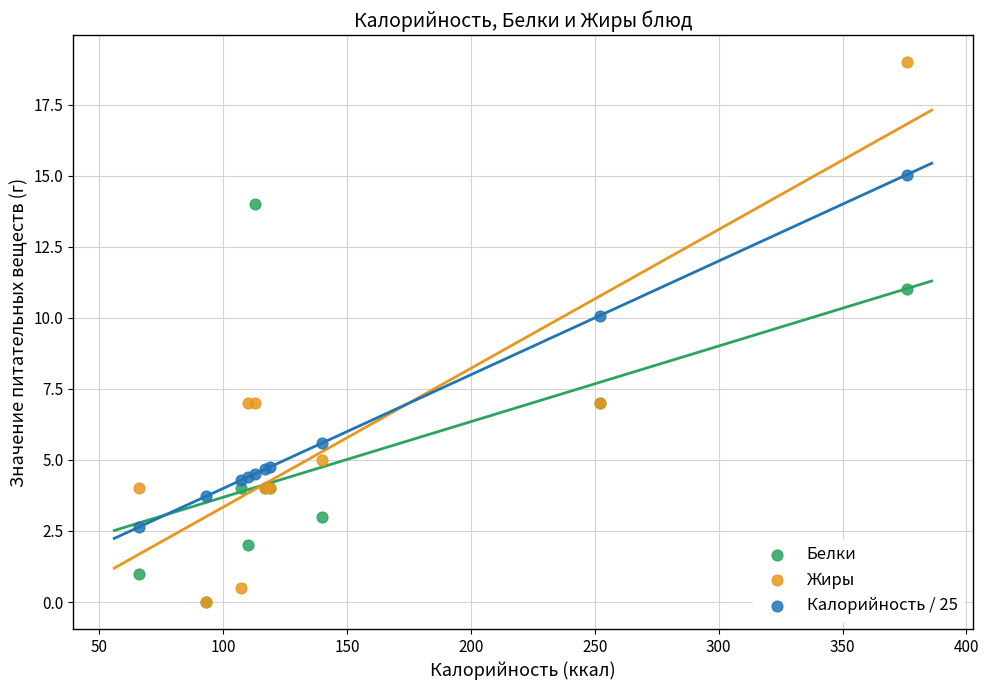

Which series has the largest Y range (max minus min)?

Жиры